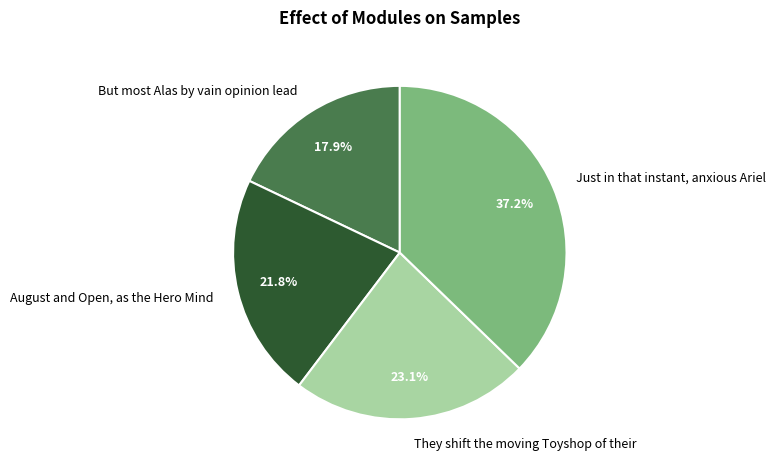

True or false: August and Open, as the Hero Mind accounts for 22% of the total.

True